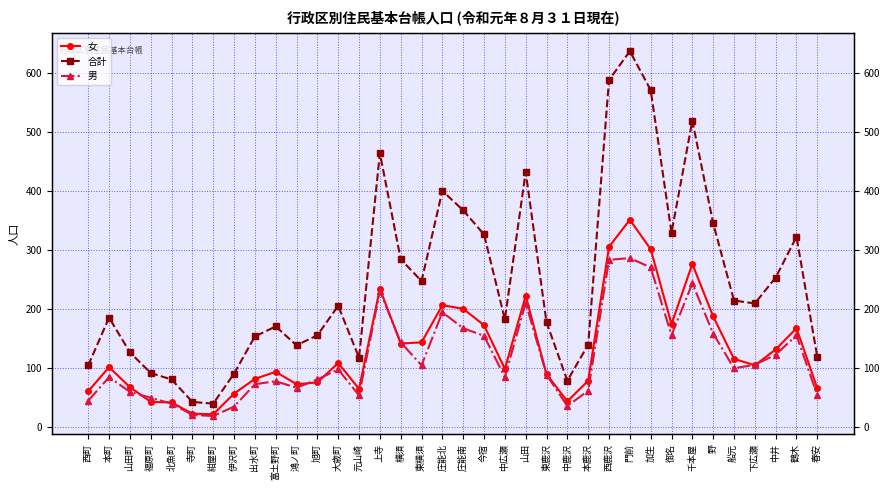

How many series are shown in this chart?

3